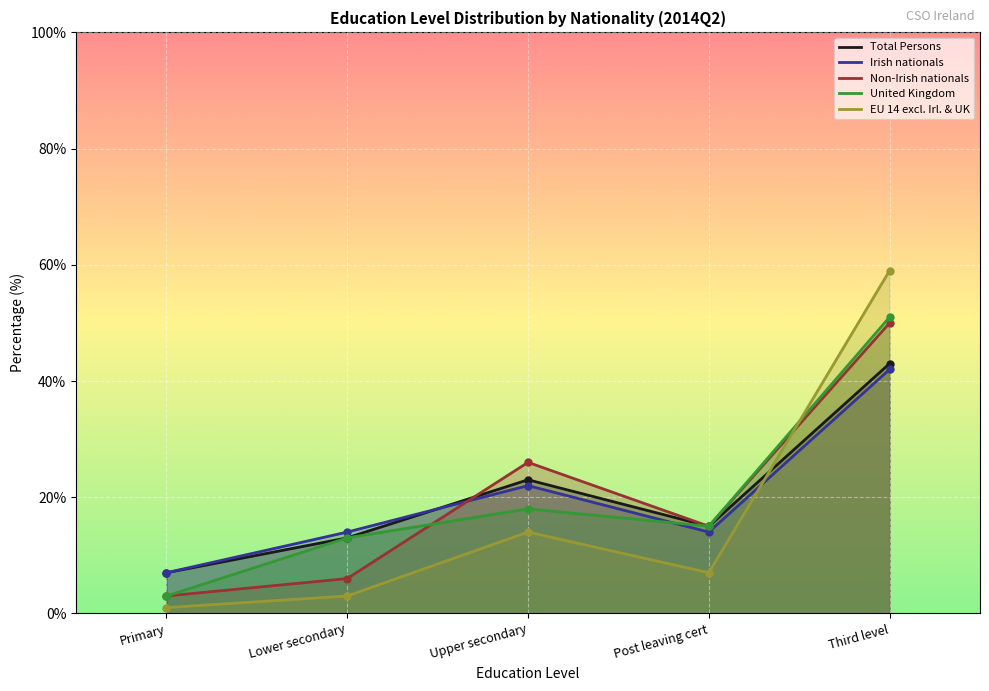

What is the difference between the maximum and minimum values in the United Kingdom series?

48